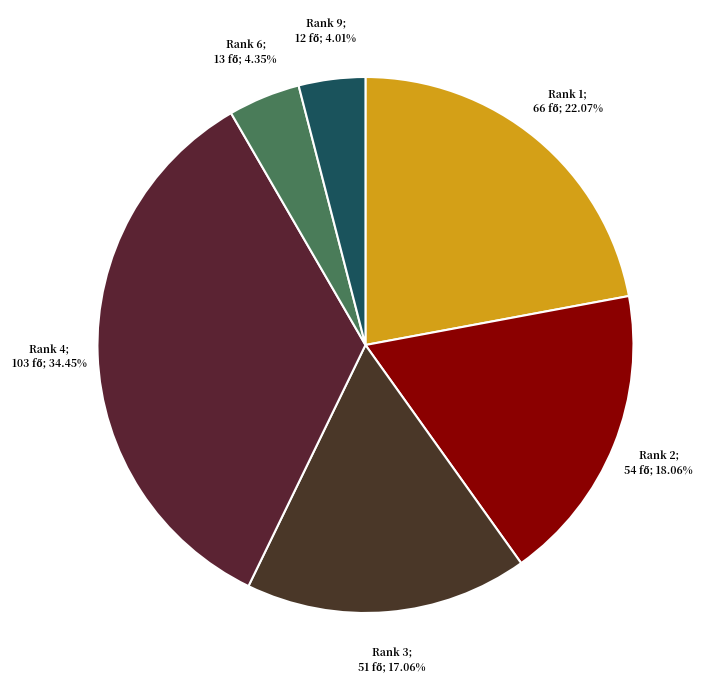

To the nearest percent, what is the average slice percentage?

17%